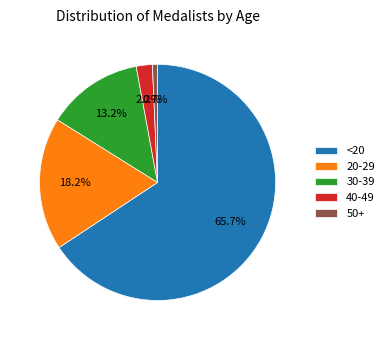

What is the majority slice?

<20